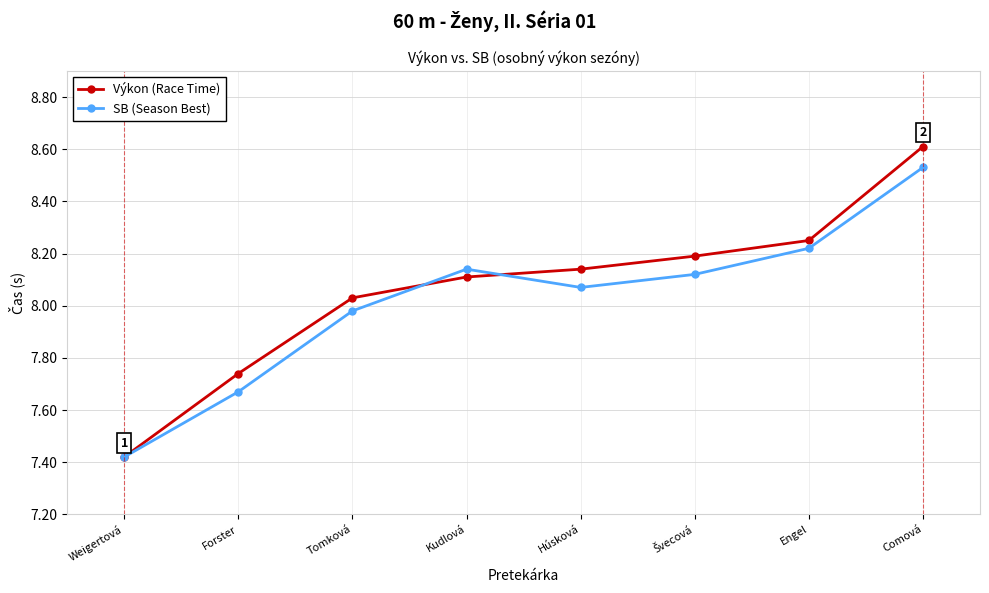

True or false: SB (Season Best) has a value of 8.1 at Húsková.

True